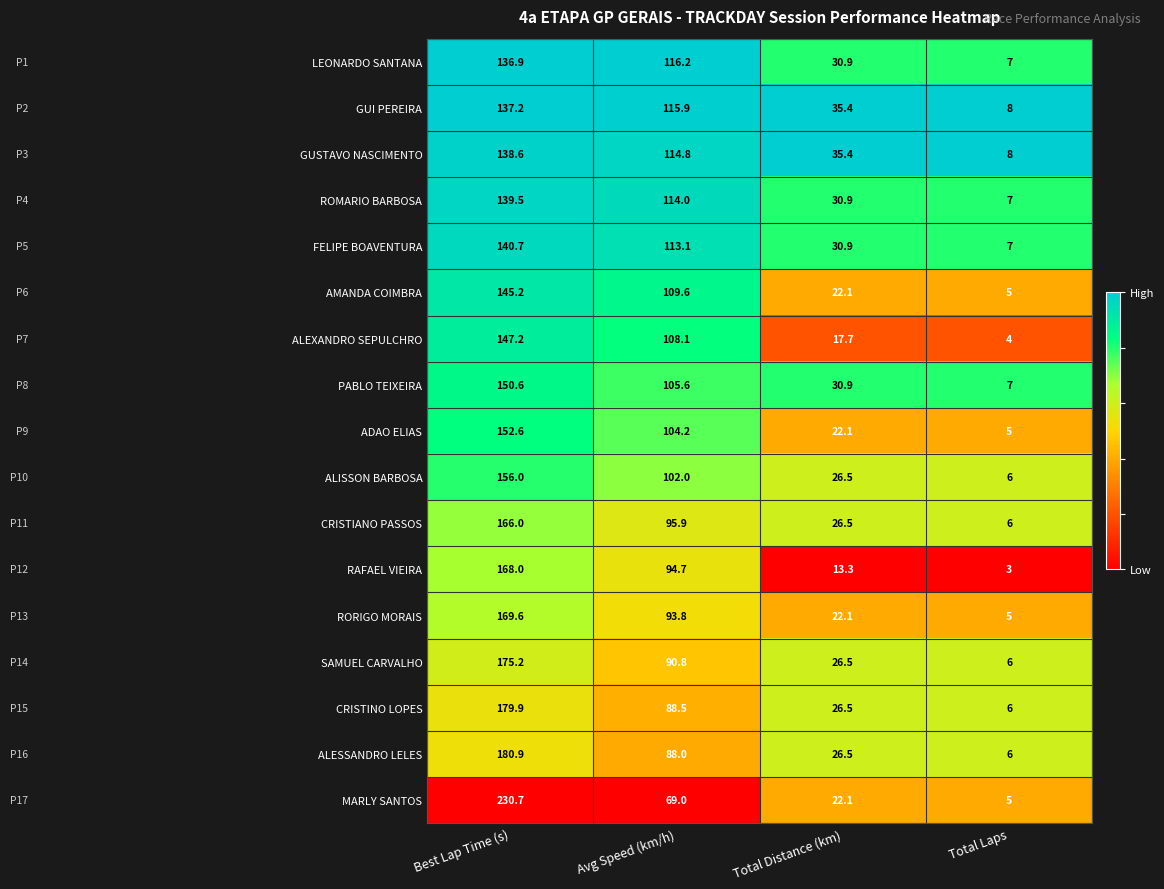

True or false: ALISSON BARBOSA has a value of 26.5 at Total Distance (km).

True